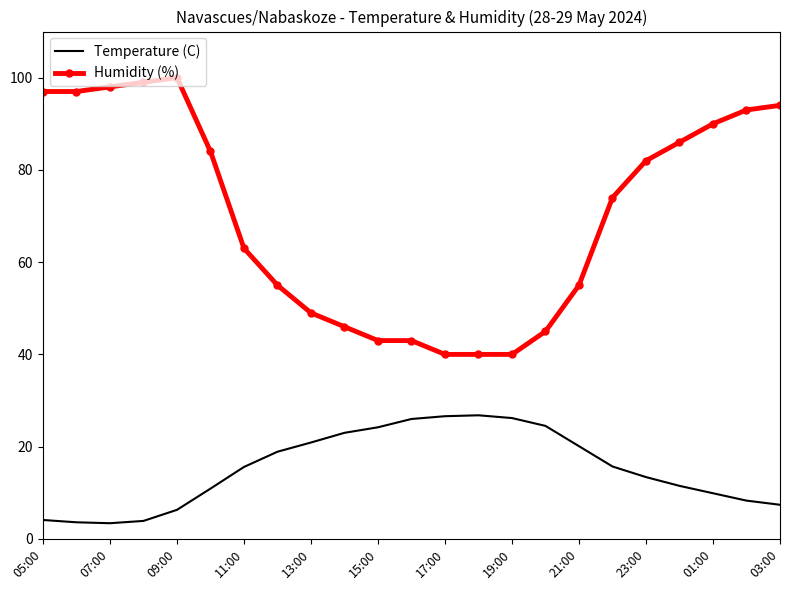

Count the number of categories in the chart.

23